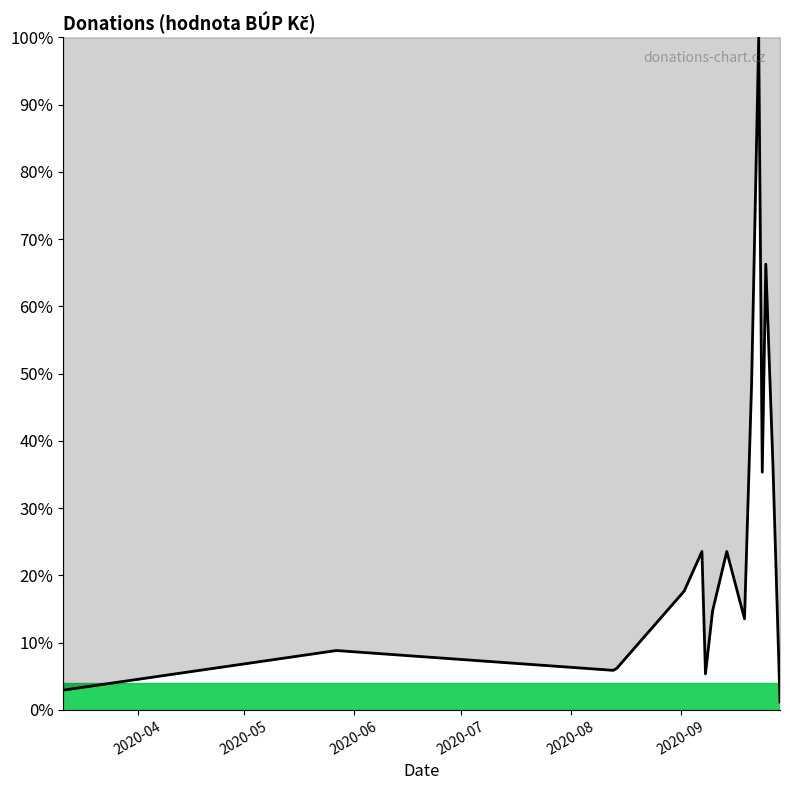

What is the maximum value shown in the chart?

100.0